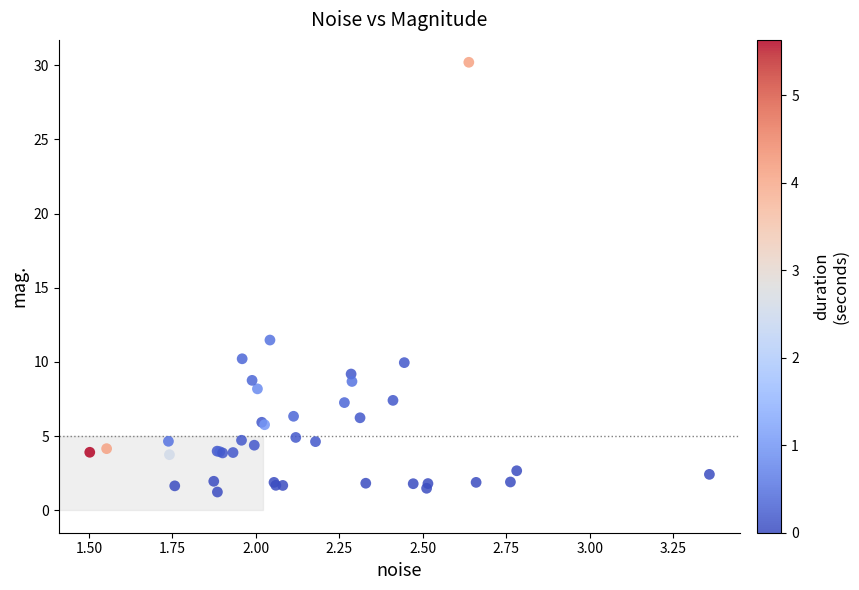

What Y value in the scatter plot is closest to 15?

11.5